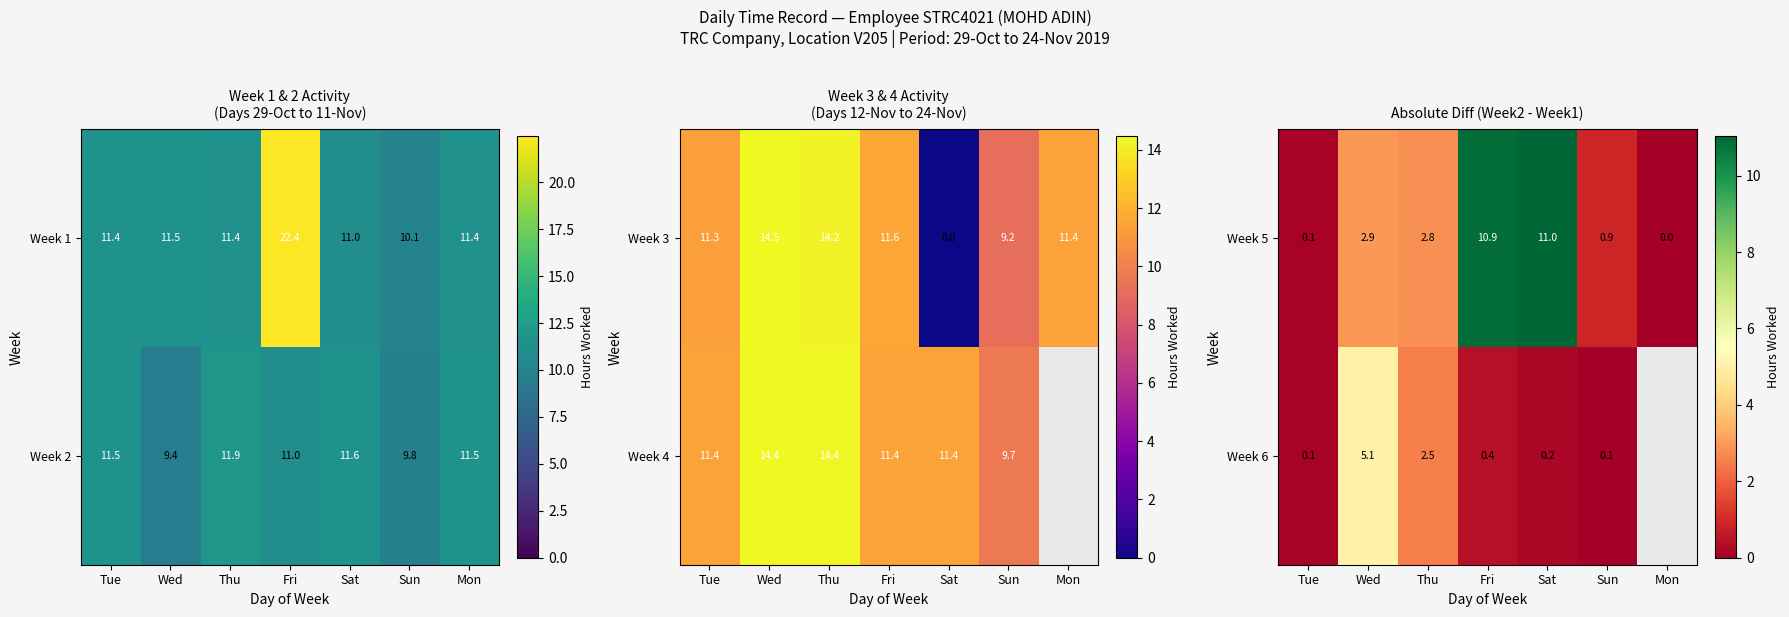

Is the value of Week 5 at Thu greater than the value of Week 6 at Thu?

Yes